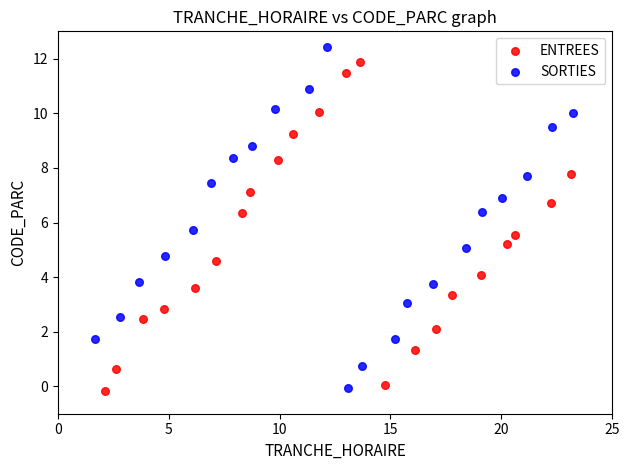

Which series has the widest spread of Y values?

SORTIES